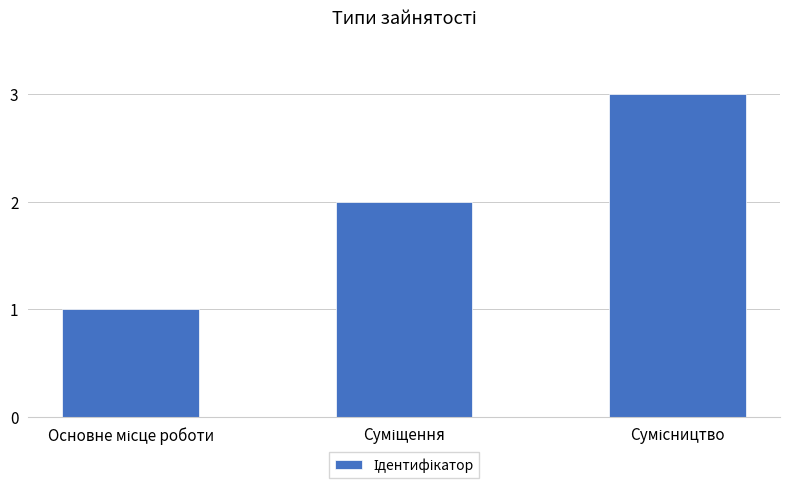

What is the sum of all values?

6